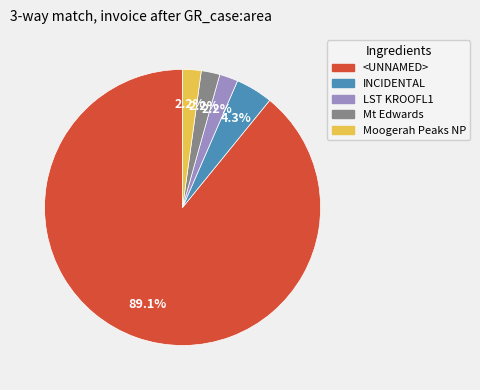

Does any single category account for the majority?

Yes